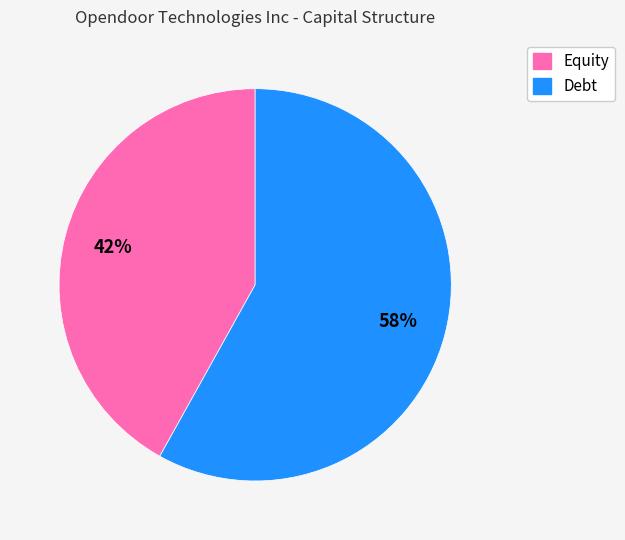

Do Equity and Debt together represent more than half of the pie?

Yes